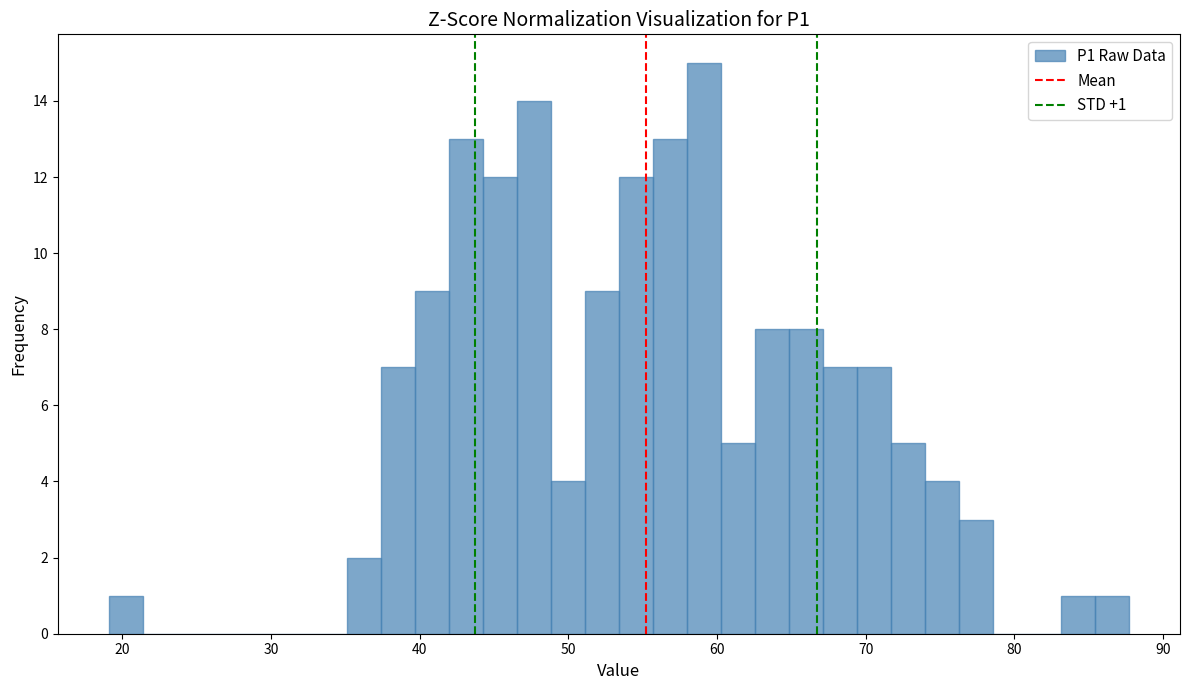

Read against the x-axis, roughly where is the centre of the tallest bar?

59